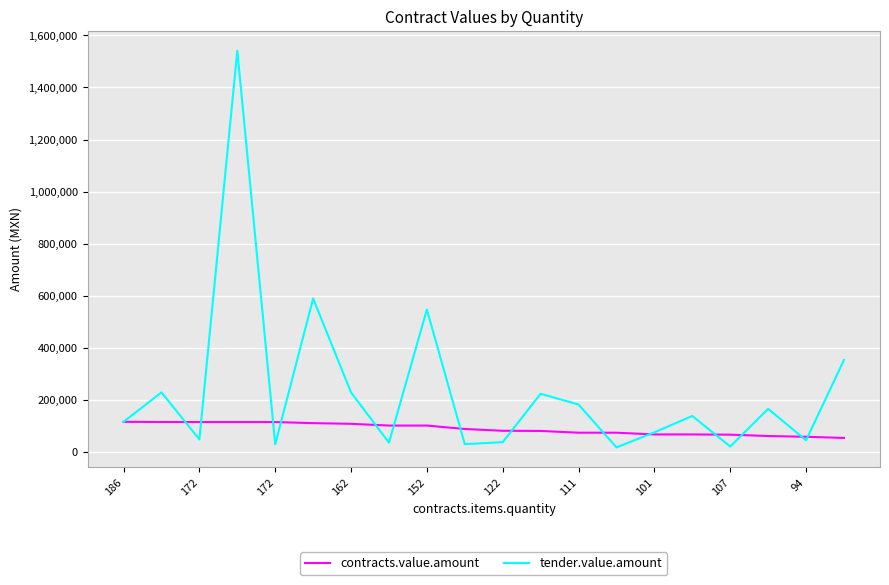

Rank the series by their average value, from lowest to highest.

contracts.value.amount, tender.value.amount